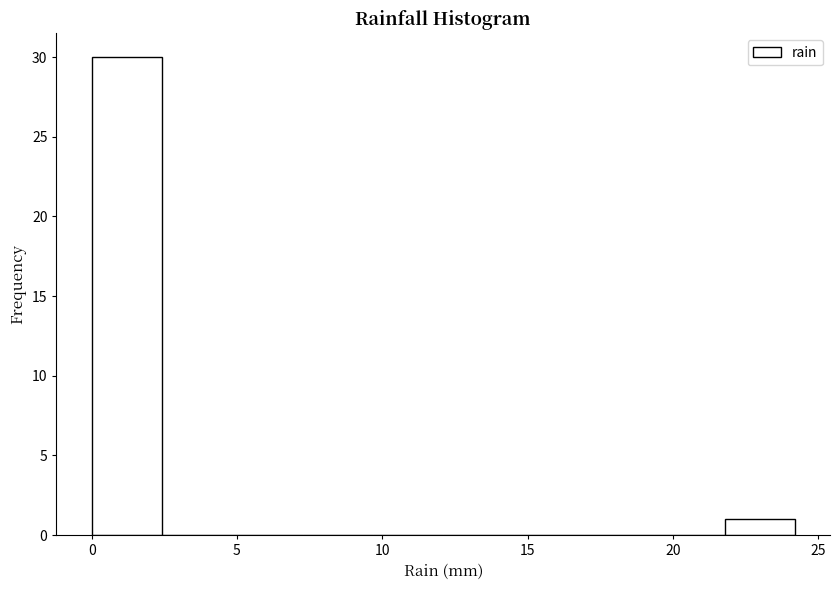

What is the height of the bar covering 0.0 to 2.5 on the x-axis? Neither the bar edges nor the heights are printed on the chart, so give them approximately, as read against the axes.

30